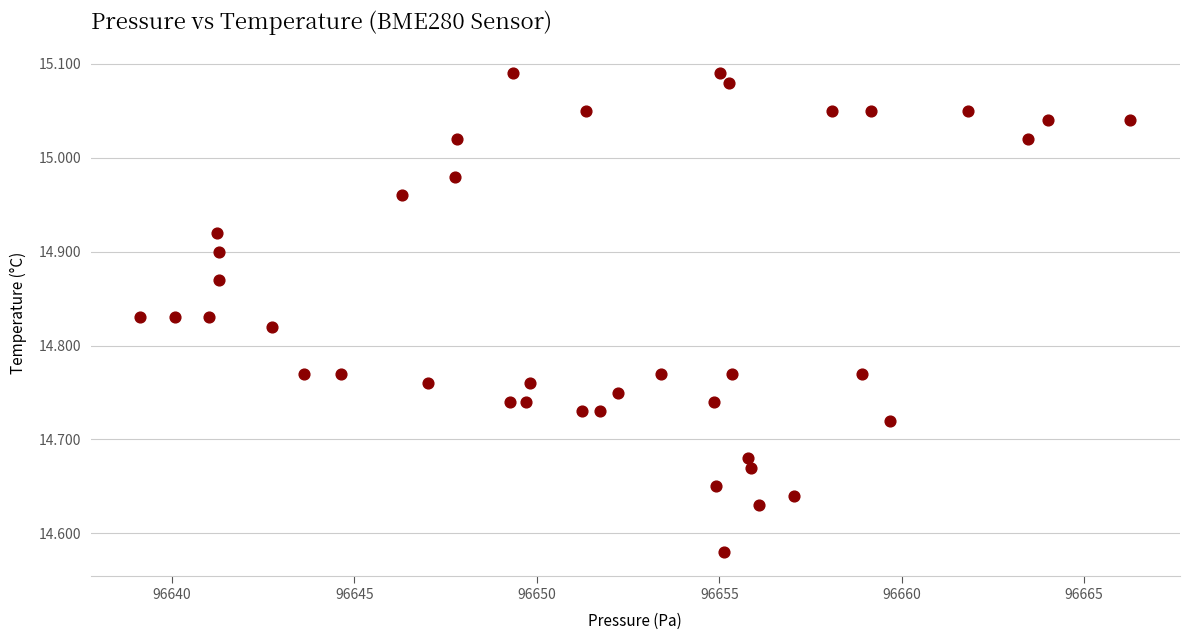

What is the range of X values (max minus min)?

27.1